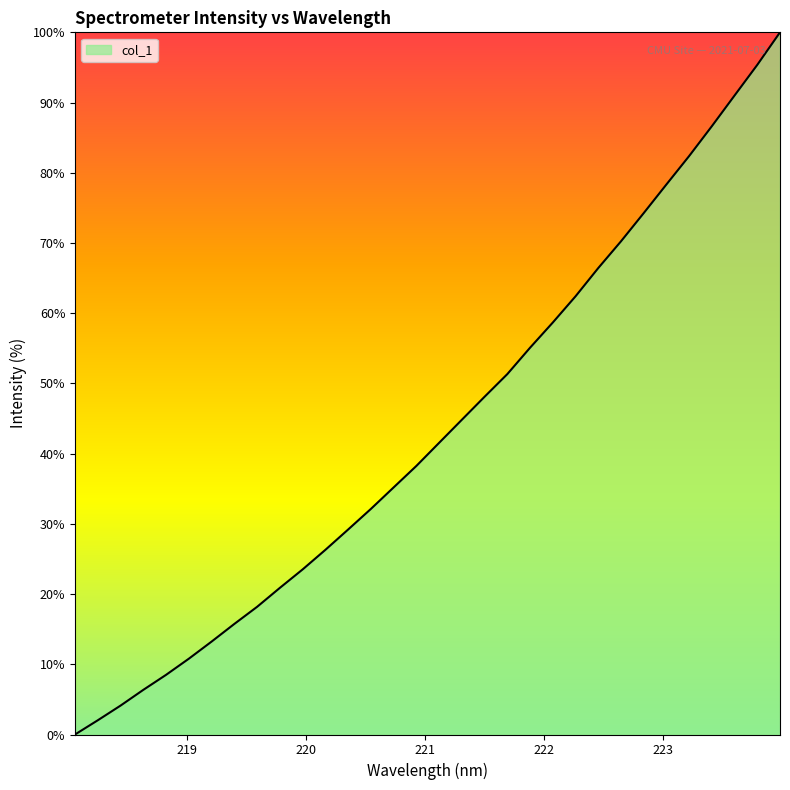

What is the difference between the maximum and minimum values?

100.0